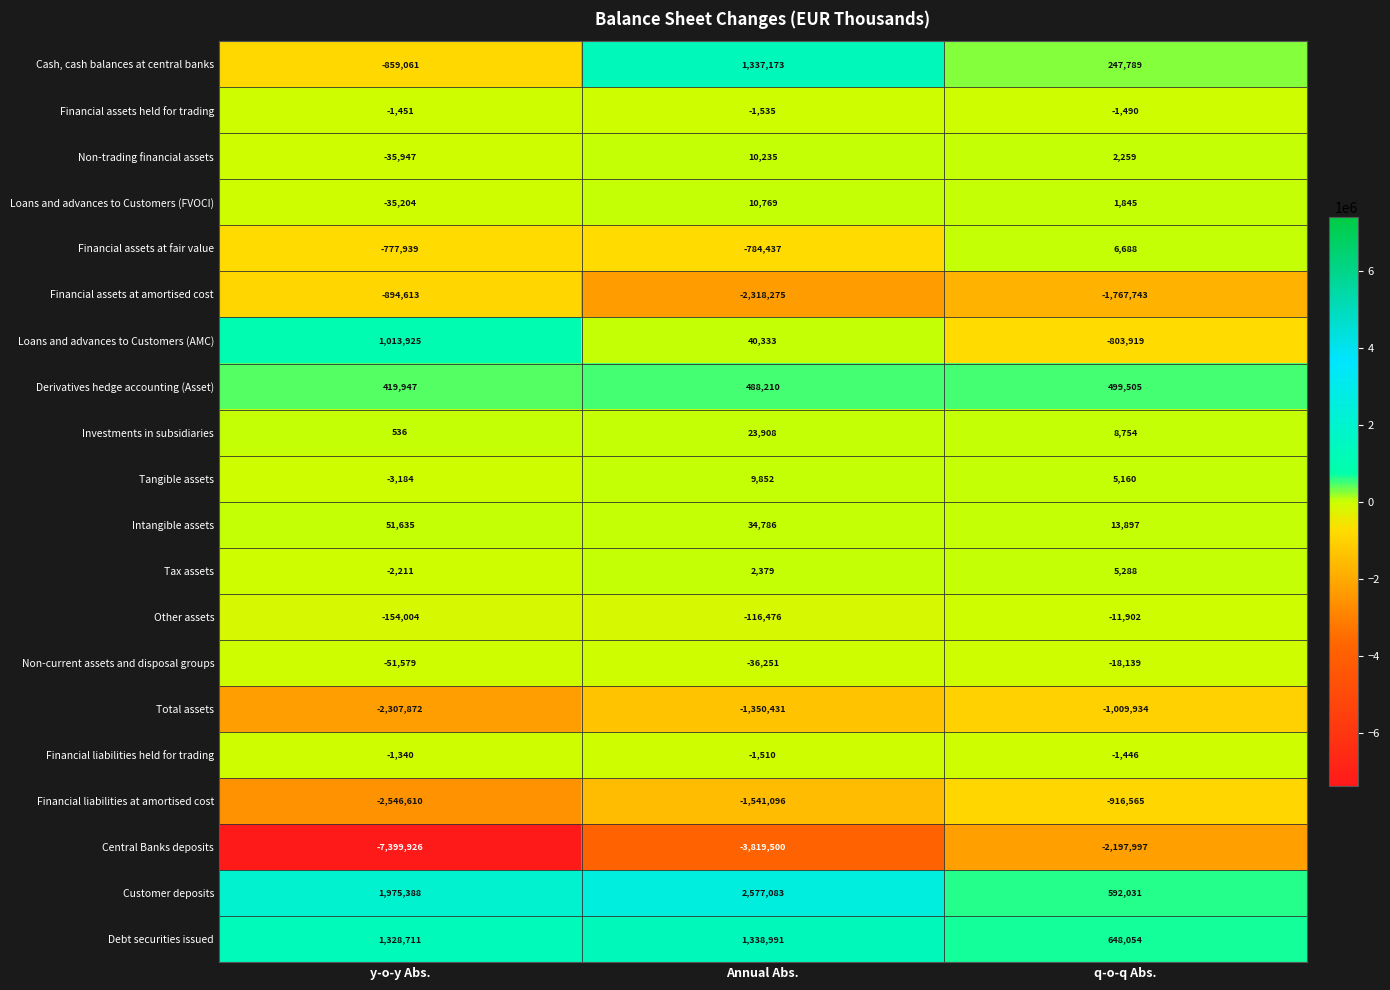

Is the value of Loans and advances to Customers (AMC) at y-o-y Abs. greater than the value of Customer deposits at Annual Abs.?

No